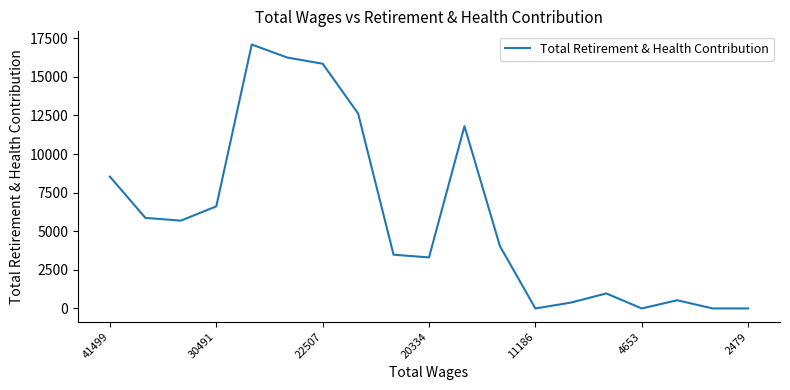

True or false: the data has more than 0 interior local peaks.

True